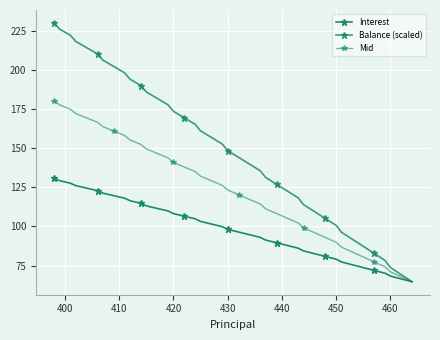

True or false: Mid and Balance (scaled) cross at least once.

False